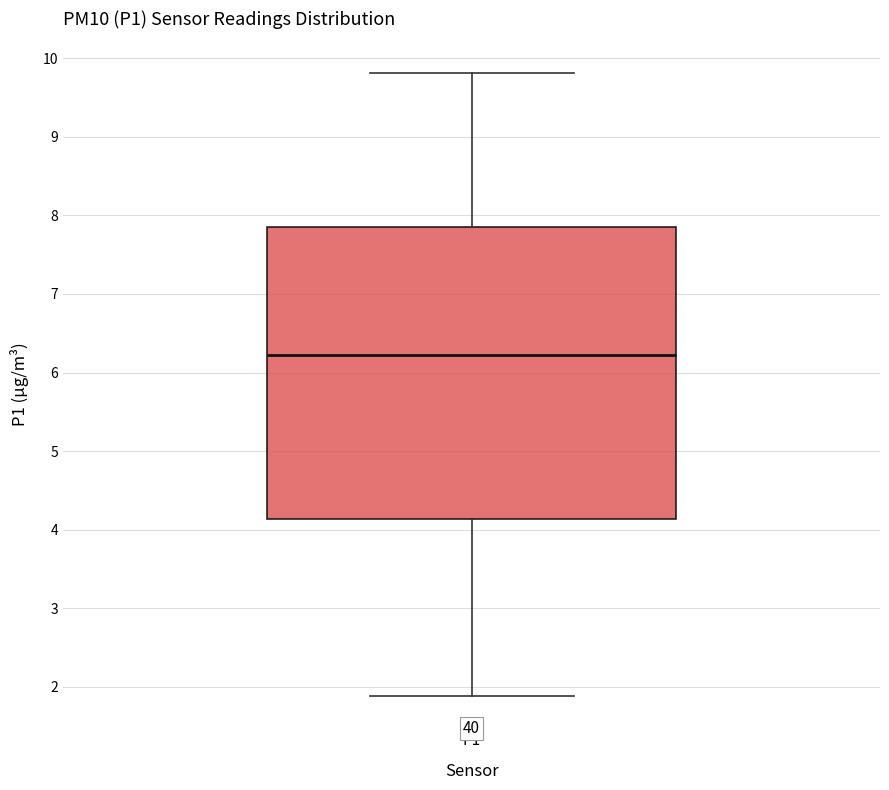

Read this box plot against the y-axis: the position of the median line, the range covered by the box, and the ends of both whiskers. The values are not printed on the chart, so give them approximately, as read against the axis.

median 6.2, box 4.1 to 7.9, whiskers 1.9 to 9.8